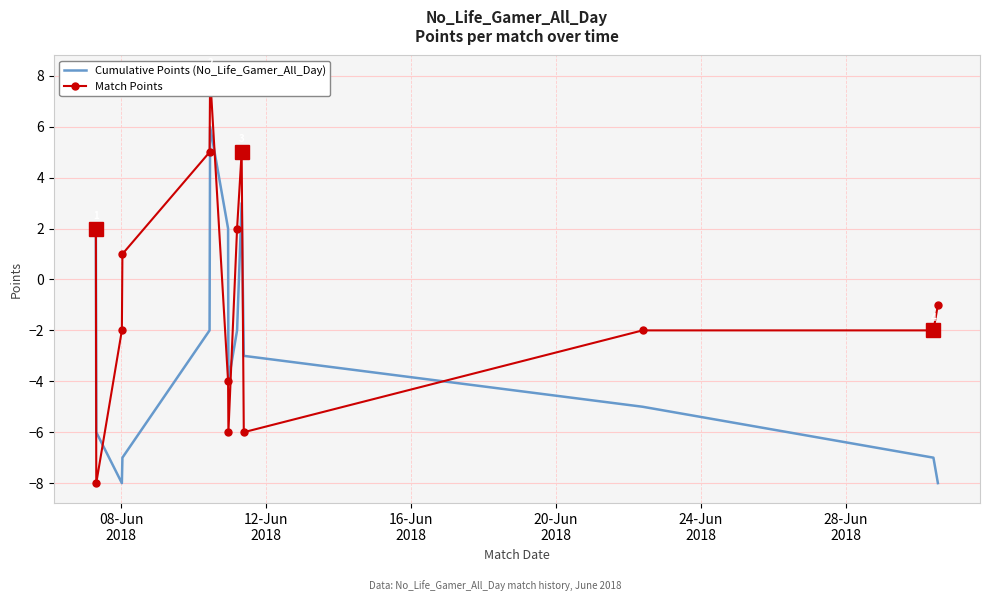

What is the minimum value for Cumulative Points (No_Life_Gamer_All_Day)?

-8